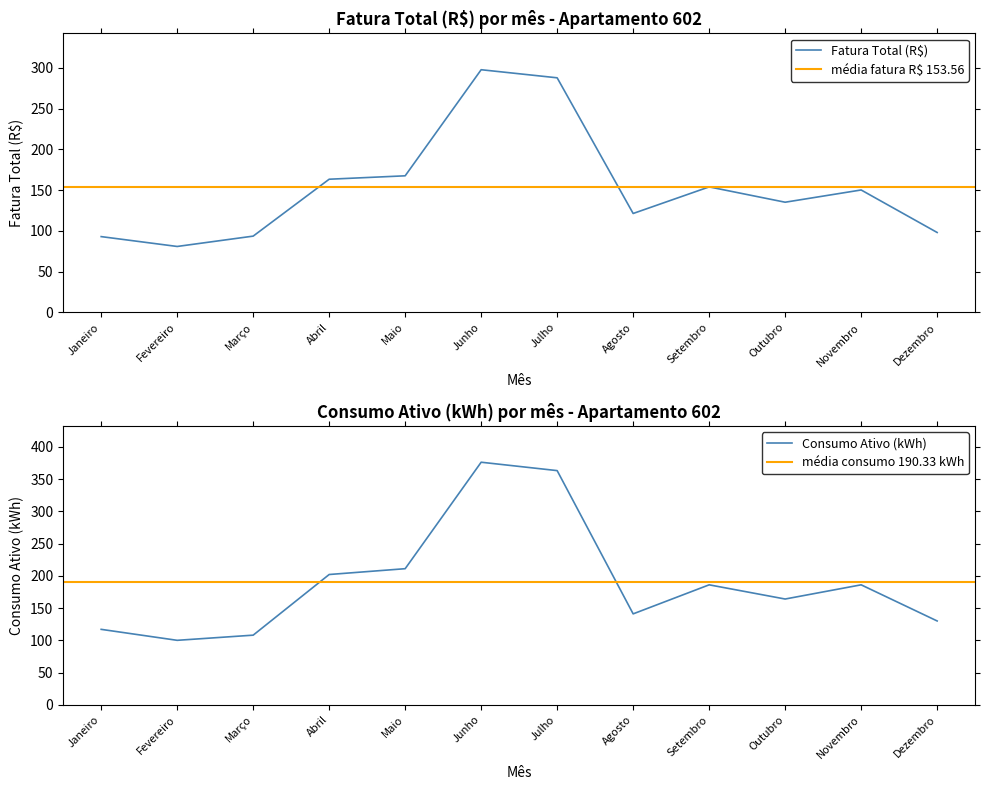

Between Agosto and Dezembro, which is larger?

Agosto